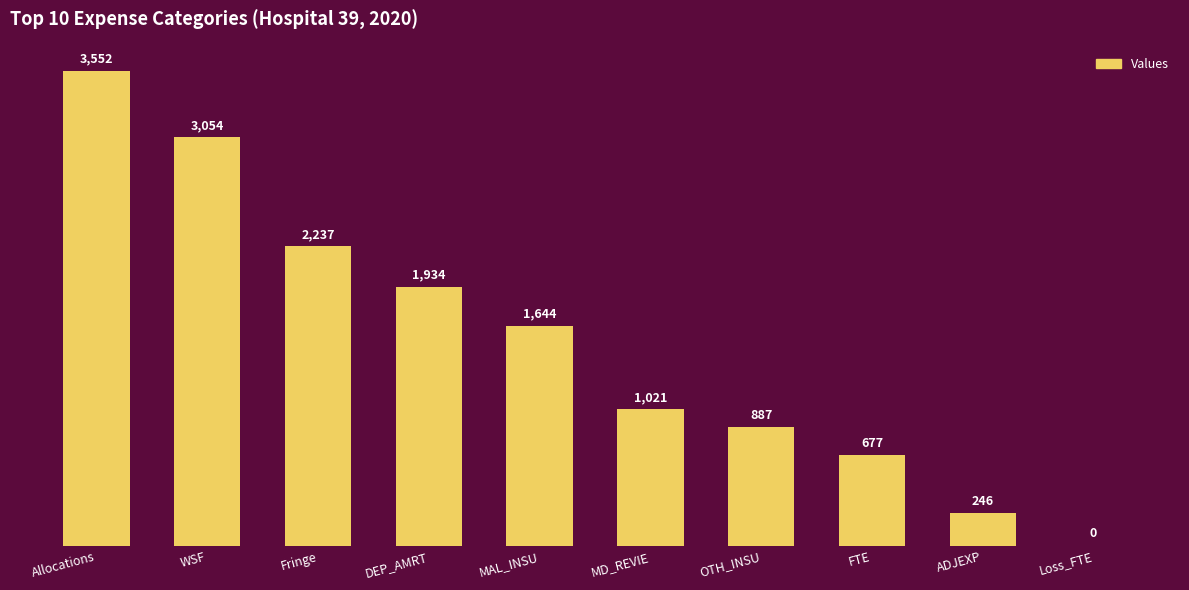

Count the number of categories in the chart.

10